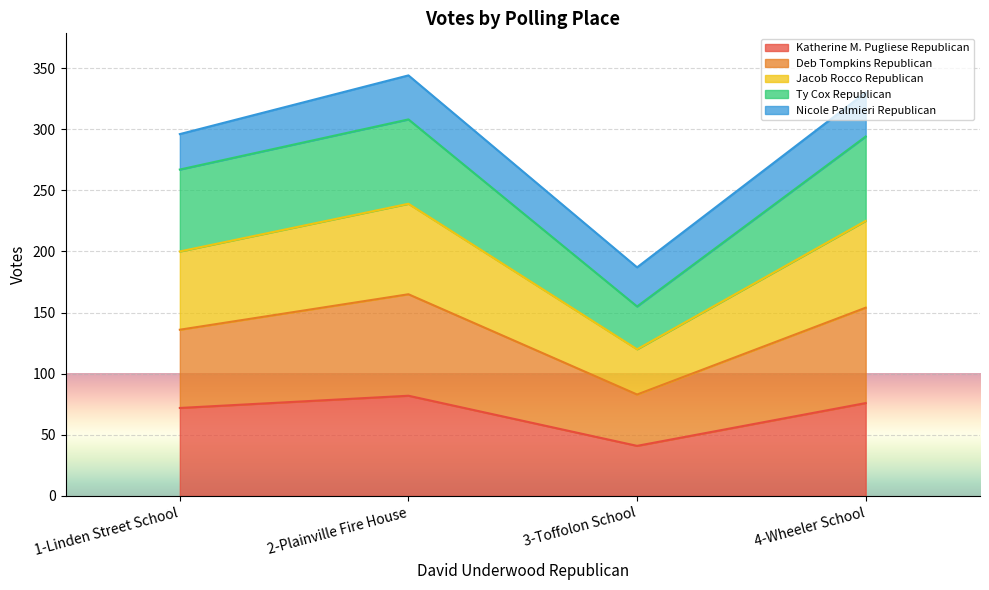

Where does the Deb Tompkins Republican series first go above 154?

2-Plainville Fire House